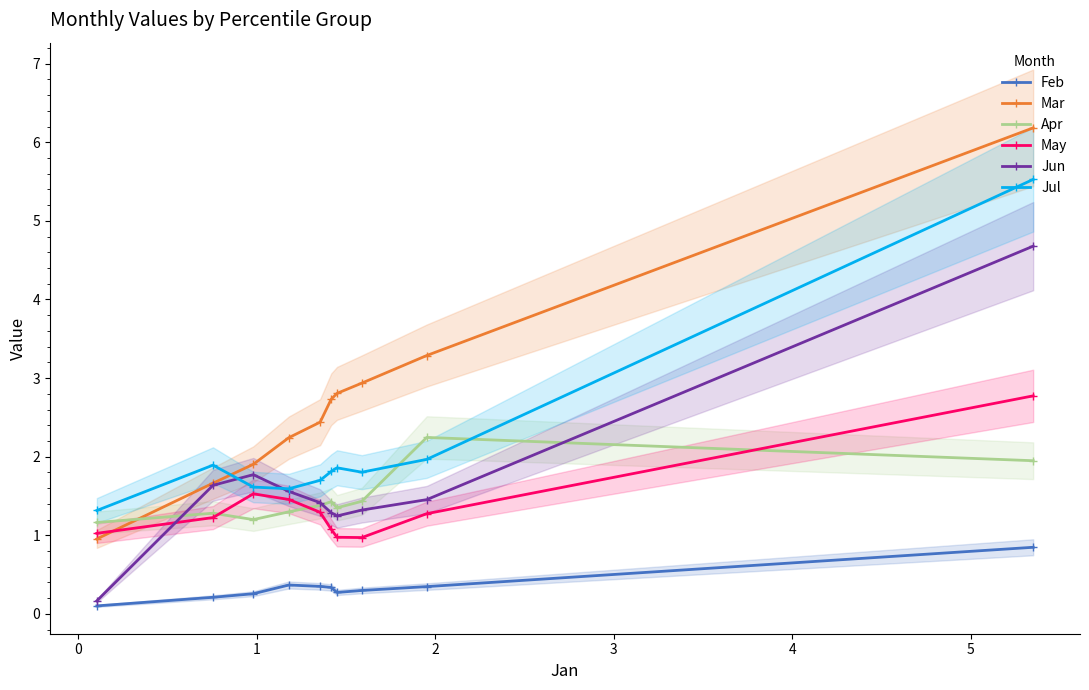

What is the highest value of the Apr series?

2.2